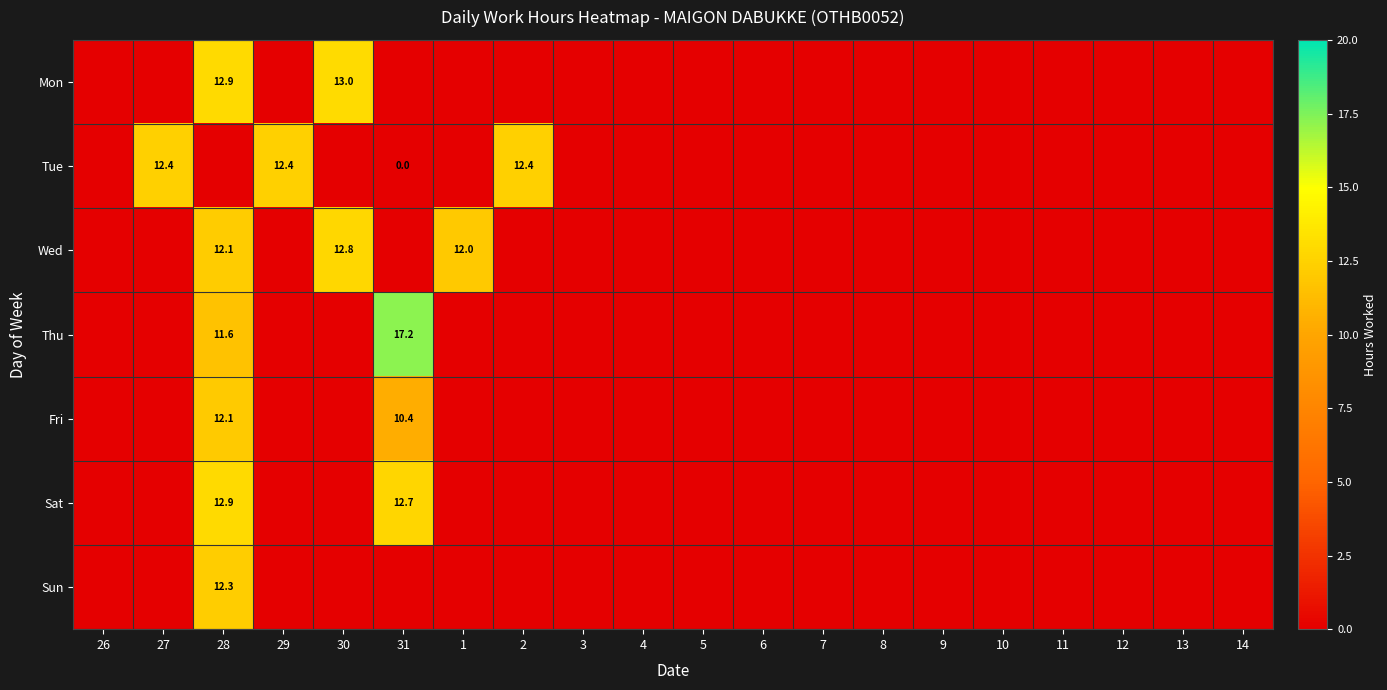

The value of Sun at 28 is 4.3. True or false?

False